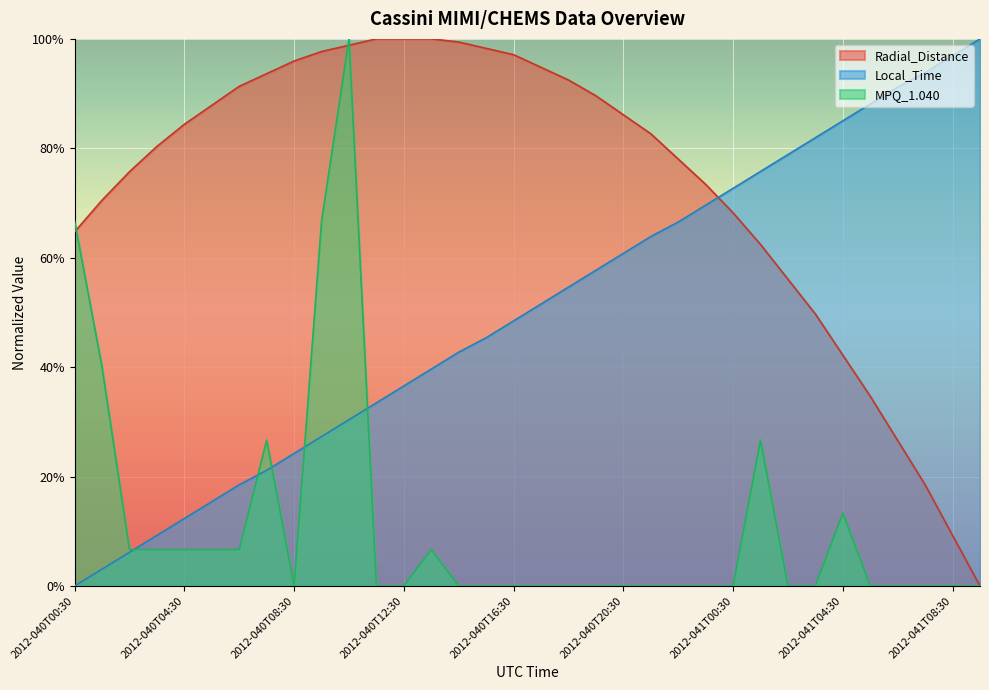

Which has a higher value, 2012-041T09:30 or 2012-041T05:30?

2012-041T05:30